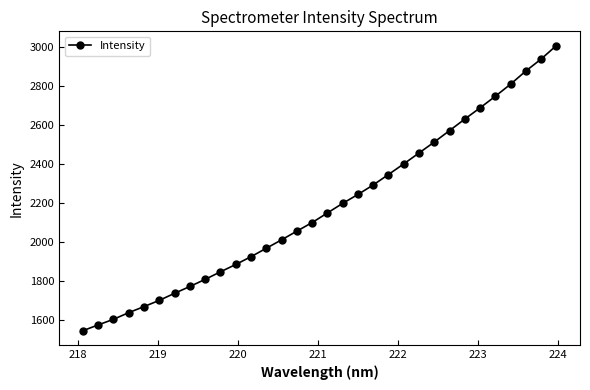

What is the greatest value displayed?

3005.2